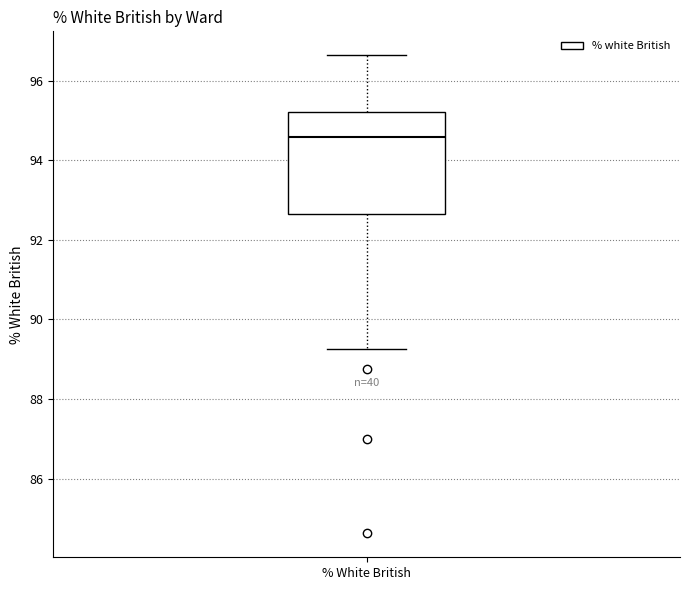

Where does the upper whisker of the box for % White British end on the y-axis? The values are not printed on the chart, so give them approximately, as read against the axis.

96.6